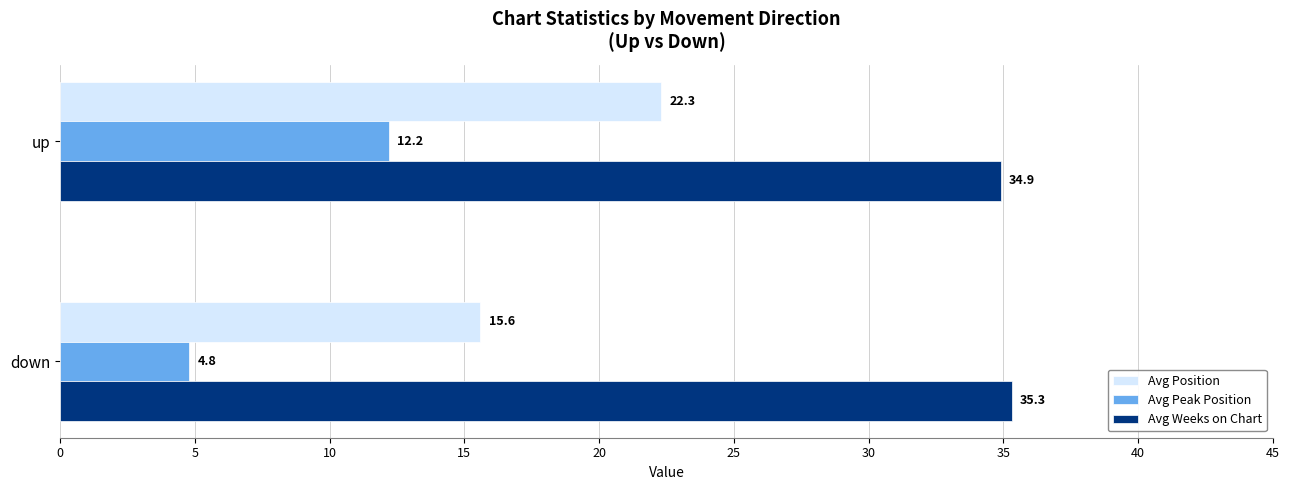

Which series has the largest range (max minus min)?

Avg Peak Position